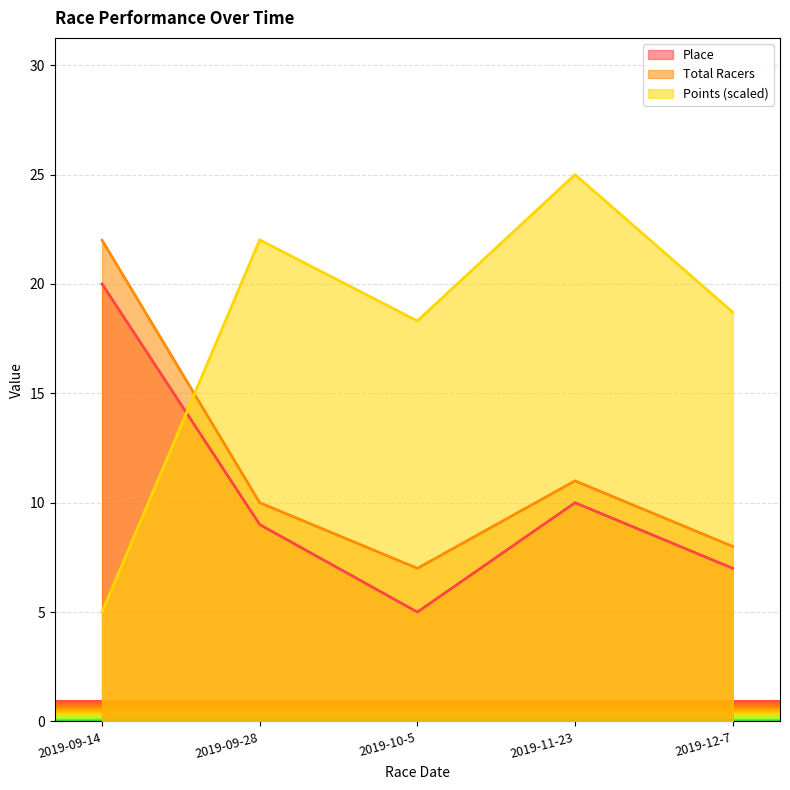

At how many categories does at least one series exceed 24?

1